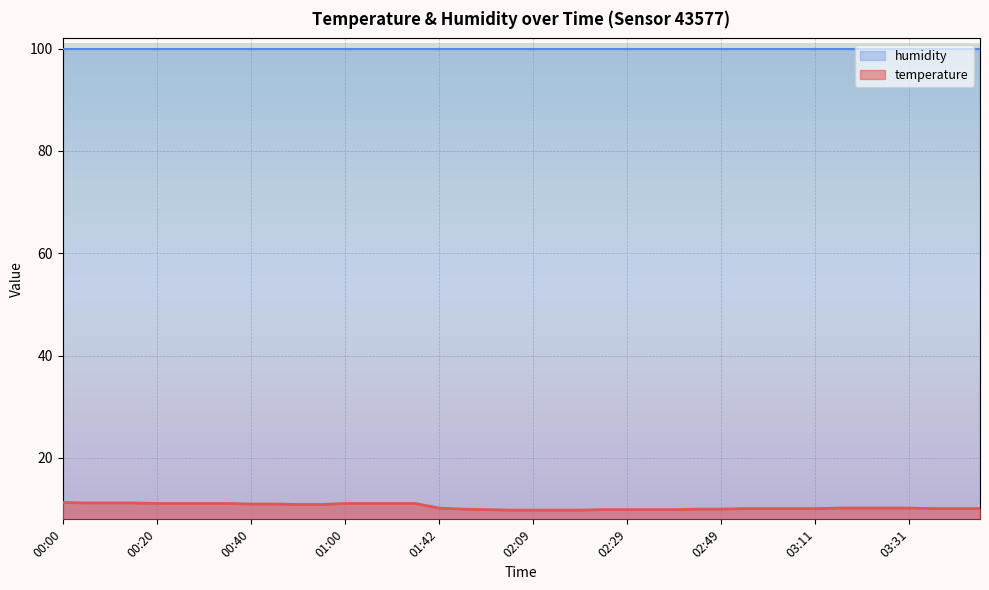

List the series in order of their peak value, lowest first.

temperature, humidity